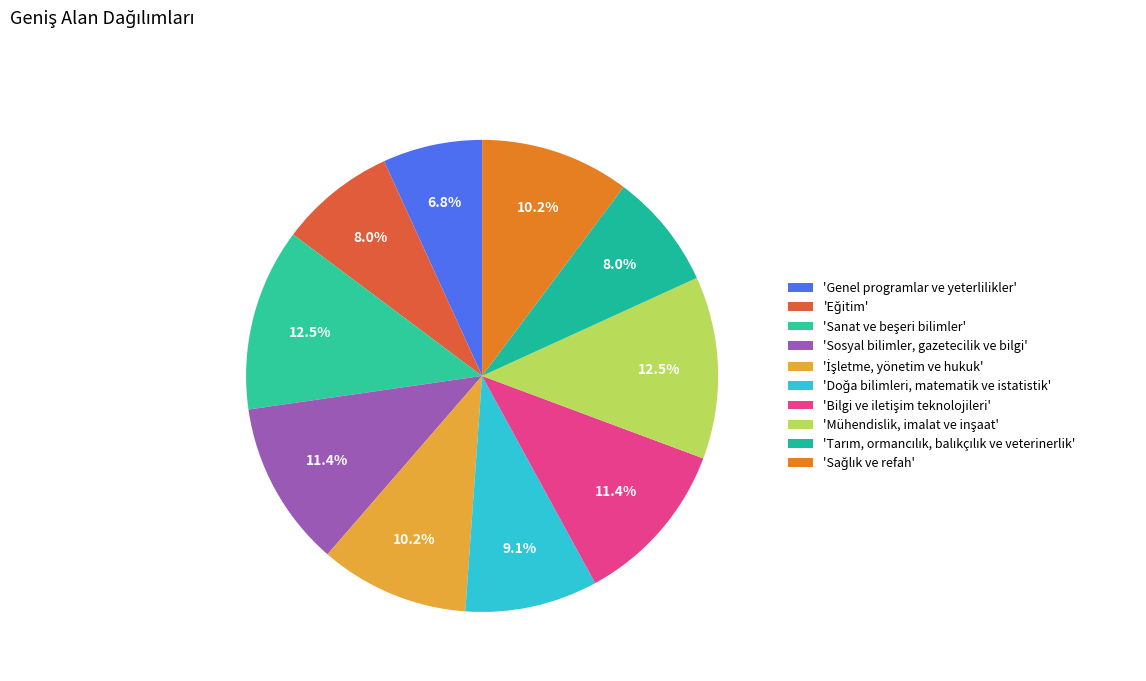

Count the number of slices in the pie.

10